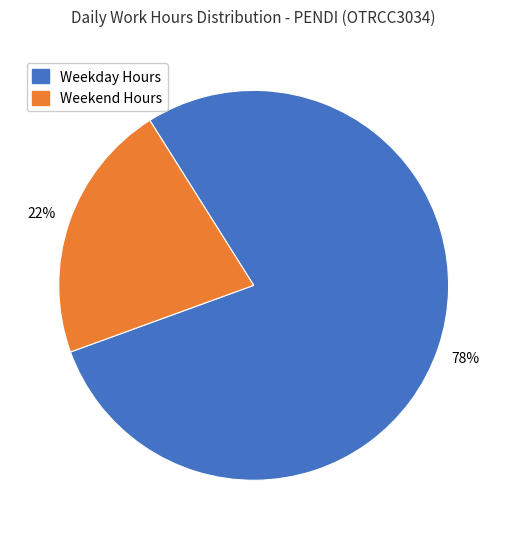

Does any single category account for the majority?

Yes